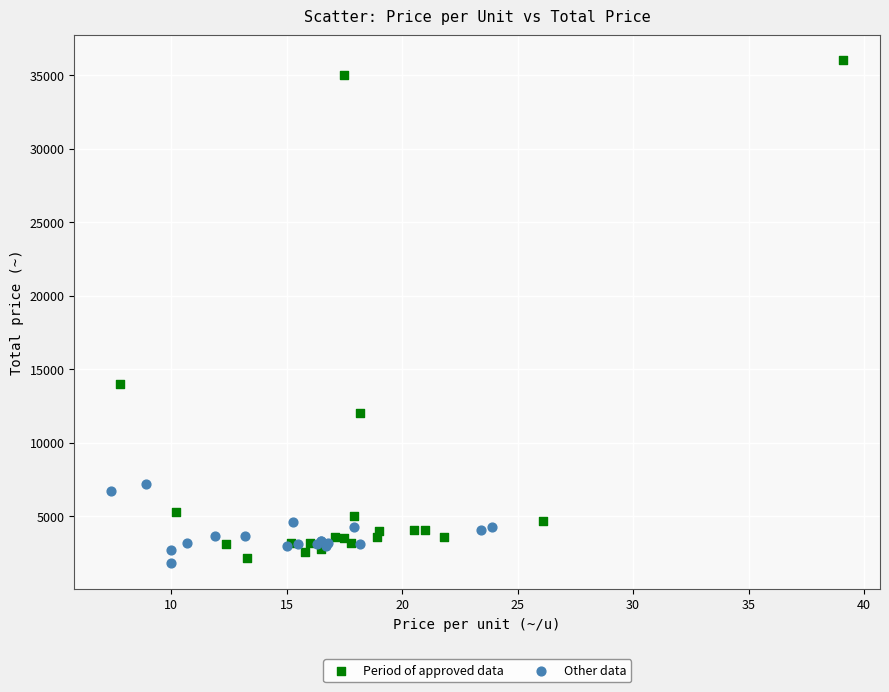

Which series contains the lowest Y value?

Other data